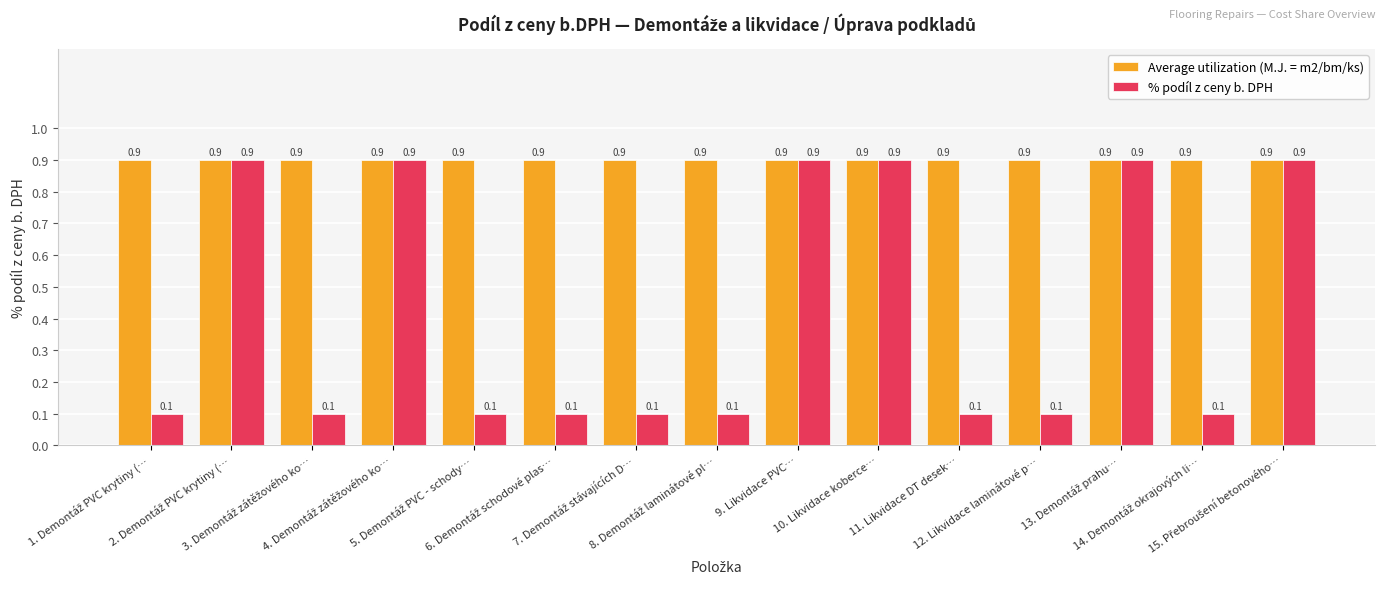

How many % podíl z ceny b. DPH values are between 0 and 1?

15